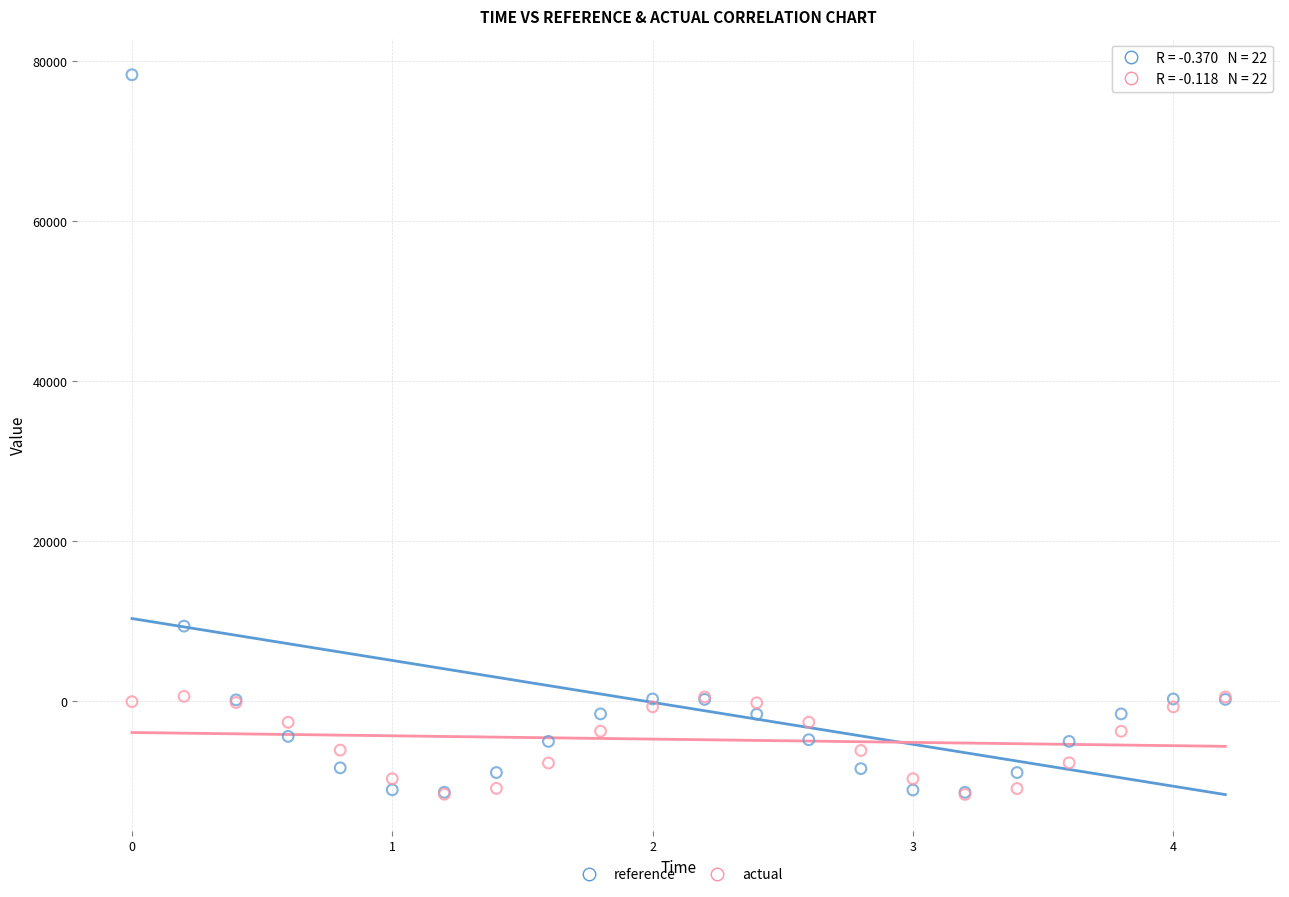

Across all series, what Y value is closest to 33333?

9409.2